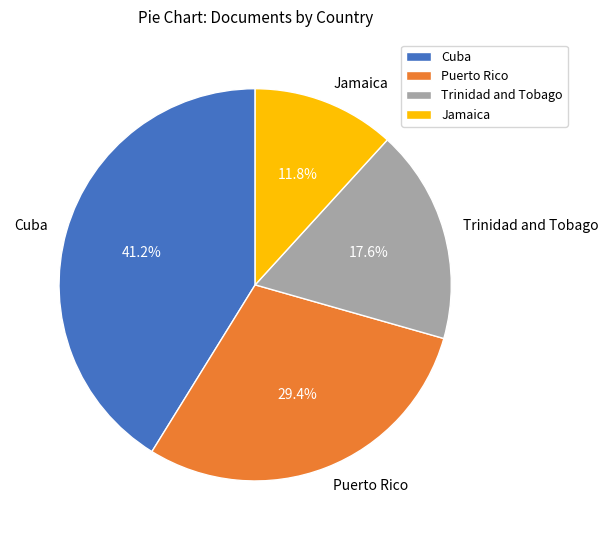

To the nearest percent, what is the combined percentage of Trinidad and Tobago and Jamaica?

29%